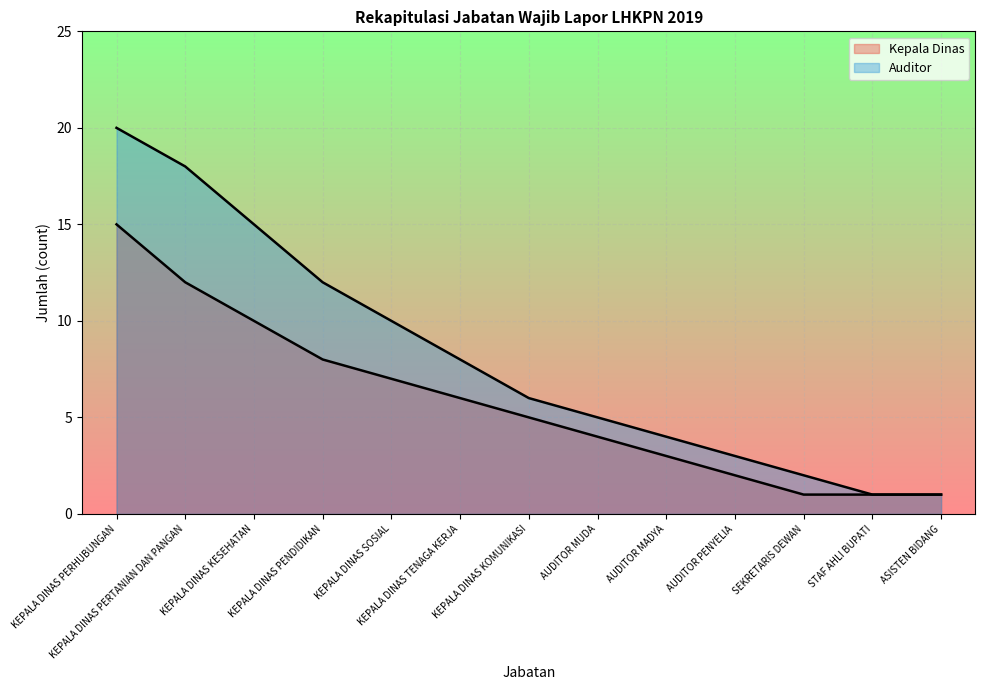

Reading right to left, extract all data points from this chart.

Kepala Dinas: ASISTEN BIDANG=1	STAF AHLI BUPATI=1	SEKRETARIS DEWAN=1	AUDITOR PENYELIA=2	AUDITOR MADYA=3	AUDITOR MUDA=4	KEPALA DINAS KOMUNIKASI=5	KEPALA DINAS TENAGA KERJA=6	KEPALA DINAS SOSIAL=7	KEPALA DINAS PENDIDIKAN=8	KEPALA DINAS KESEHATAN=10	KEPALA DINAS PERTANIAN DAN PANGAN=12	KEPALA DINAS PERHUBUNGAN=15
Auditor: ASISTEN BIDANG=1	STAF AHLI BUPATI=1	SEKRETARIS DEWAN=2	AUDITOR PENYELIA=3	AUDITOR MADYA=4	AUDITOR MUDA=5	KEPALA DINAS KOMUNIKASI=6	KEPALA DINAS TENAGA KERJA=8	KEPALA DINAS SOSIAL=10	KEPALA DINAS PENDIDIKAN=12	KEPALA DINAS KESEHATAN=15	KEPALA DINAS PERTANIAN DAN PANGAN=18	KEPALA DINAS PERHUBUNGAN=20